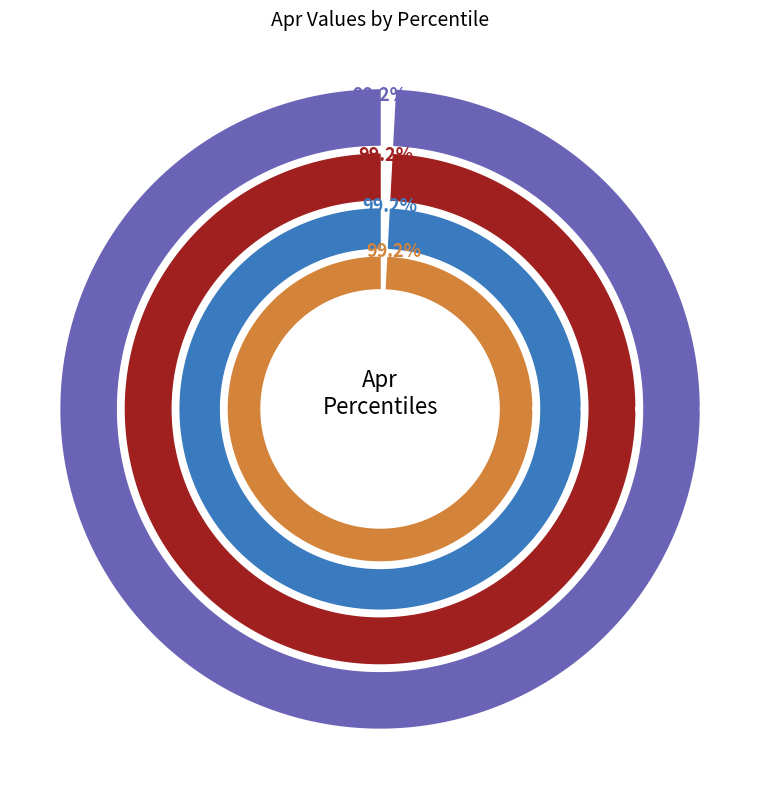

What percentage is the pct85 slice, to the nearest percent?

10%